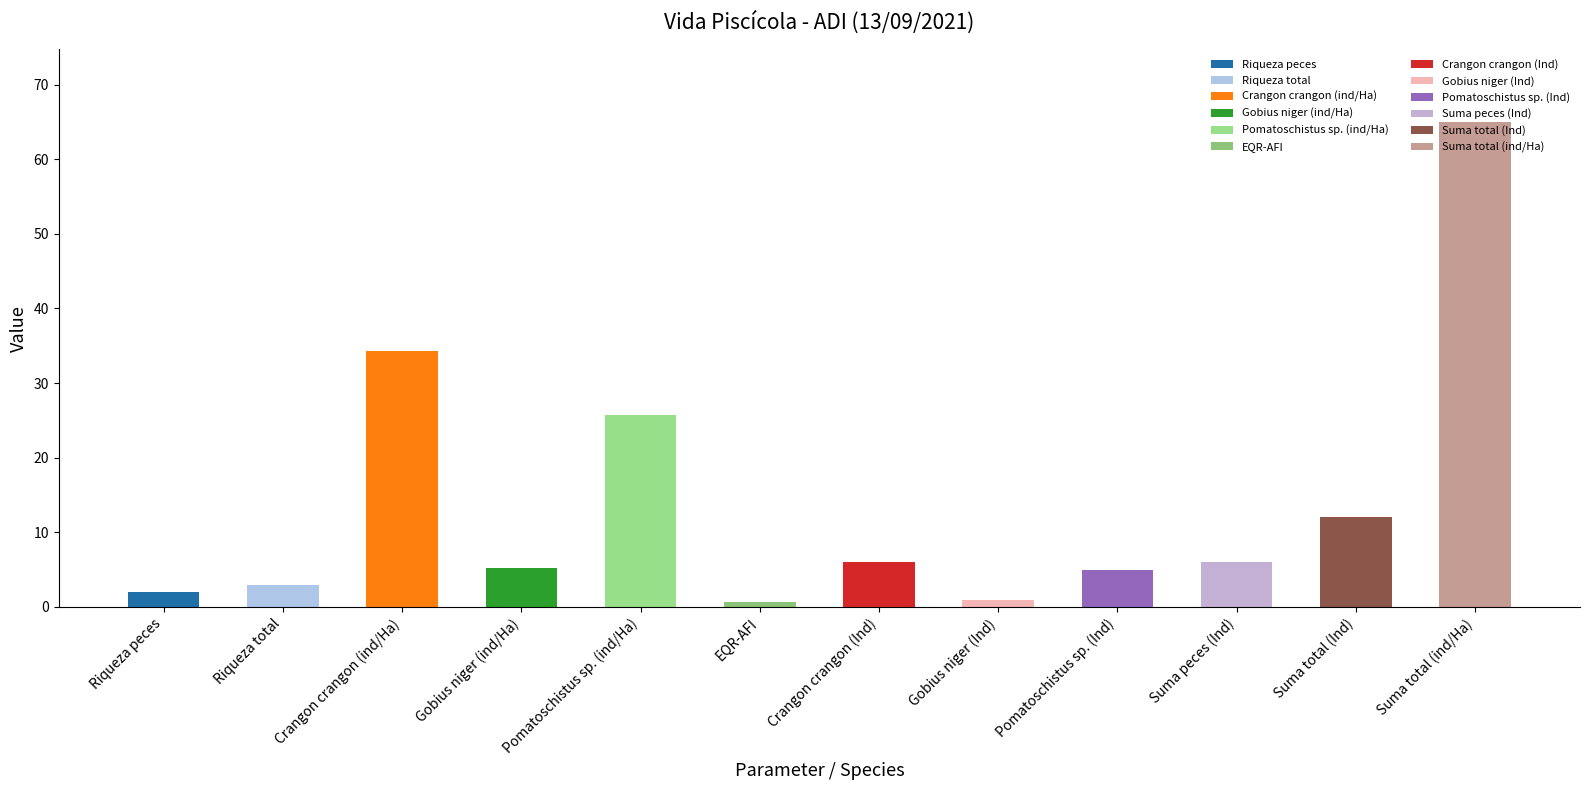

What is the label of the 7th bar from the left?

Crangon crangon (Ind)